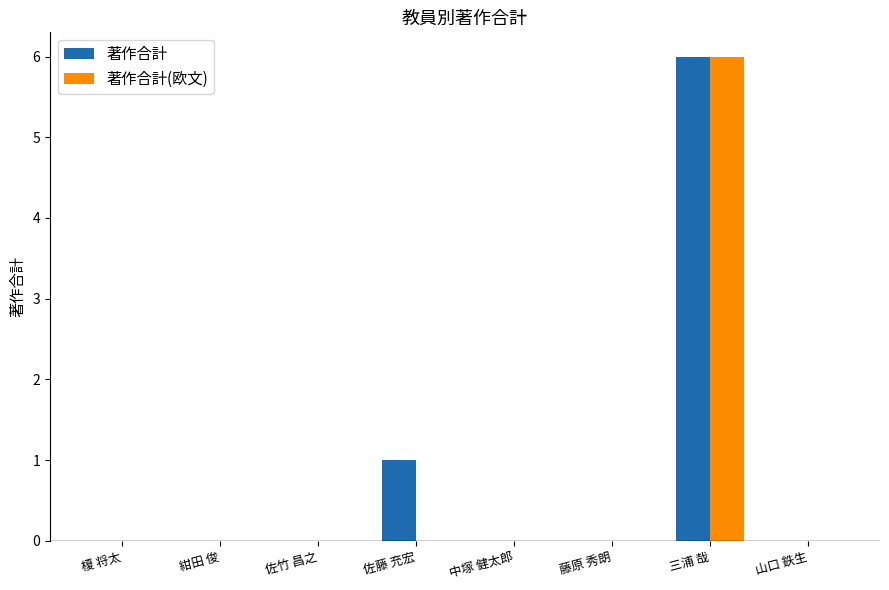

What is the sum of the 著作合計 values at 藤原 秀朗 and 三浦 哉?

6